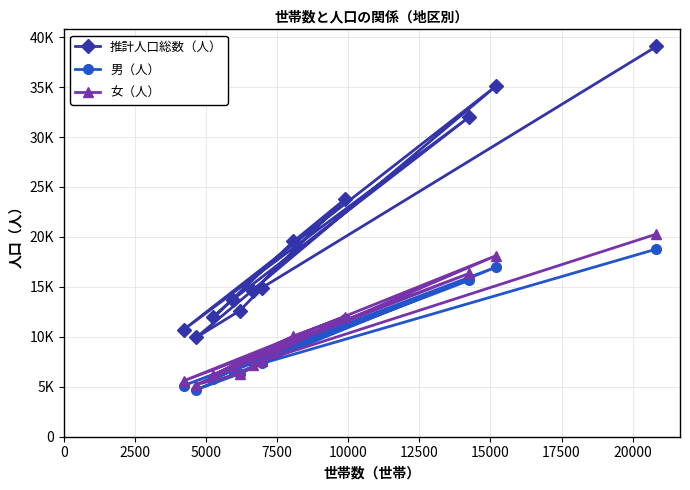

Read the 女（人） value at 0, to the nearest 10.

20280